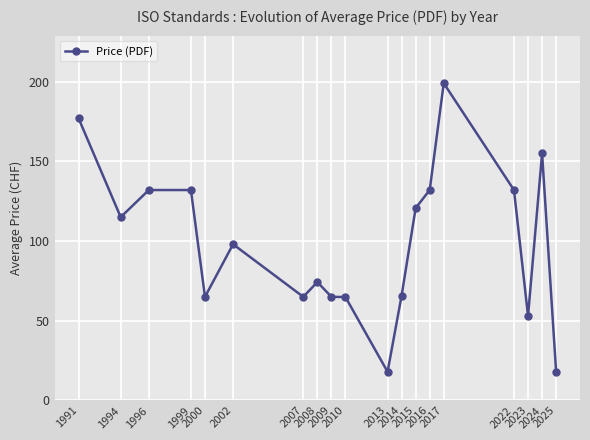

Between 2013 and 2009, which is larger?

2009